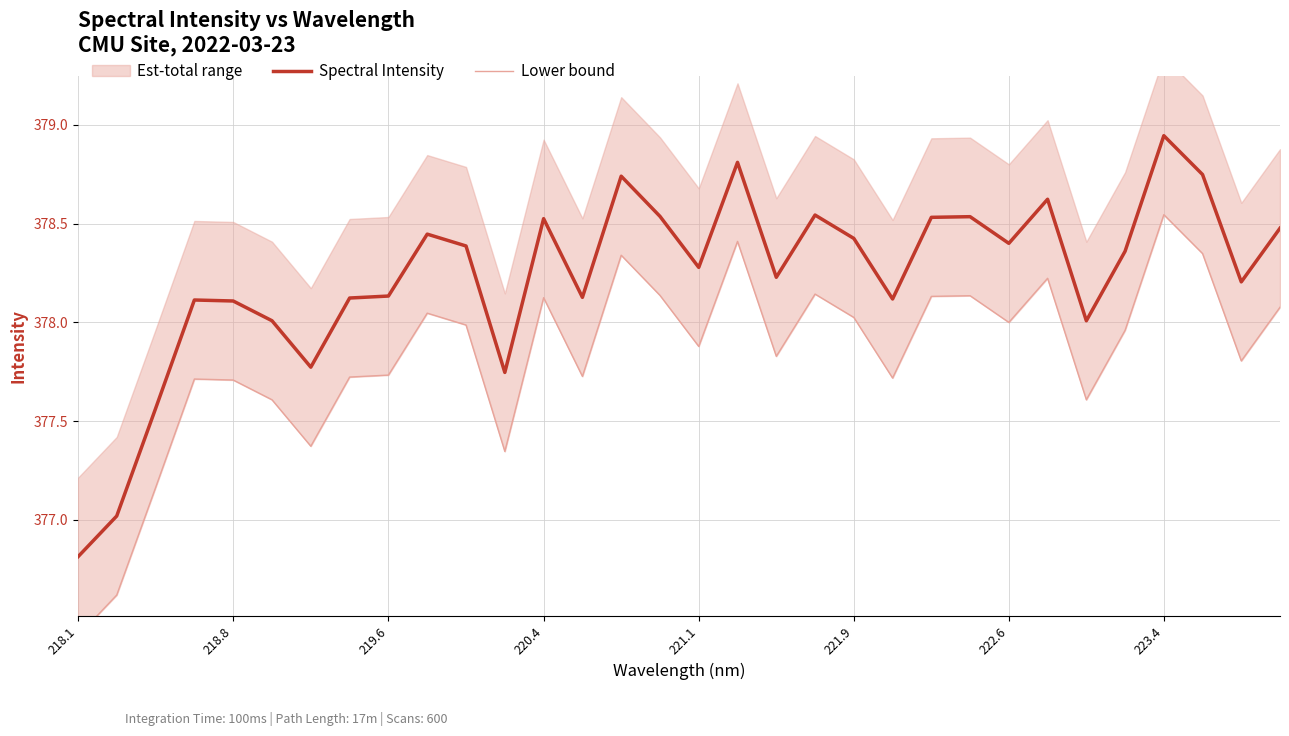

The value of Spectral Intensity at 221.1 is 151.0. True or false?

False